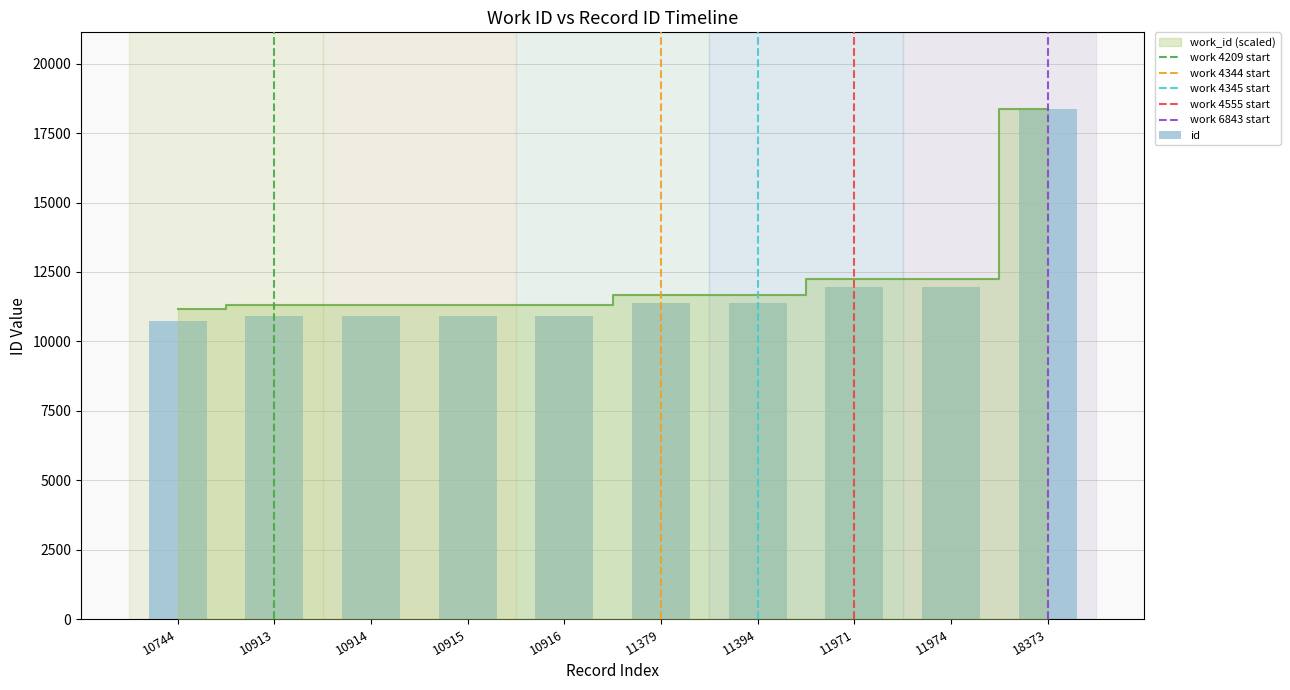

List the labels in order of value, largest first.

18373, 11974, 11971, 11394, 11379, 10916, 10915, 10914, 10913, 10744